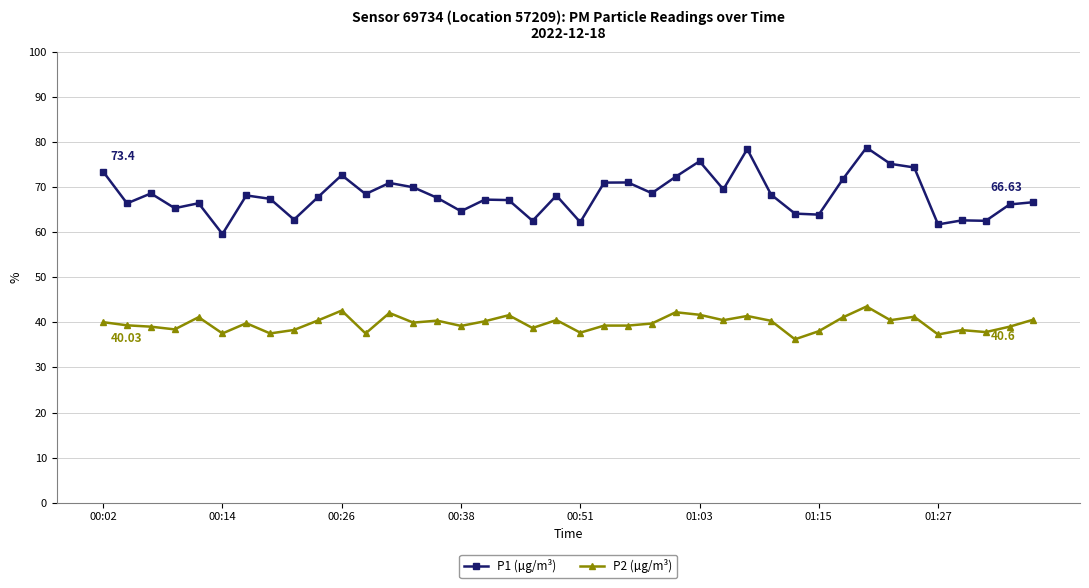

Which series has the largest total across all categories?

P1 (µg/m³)